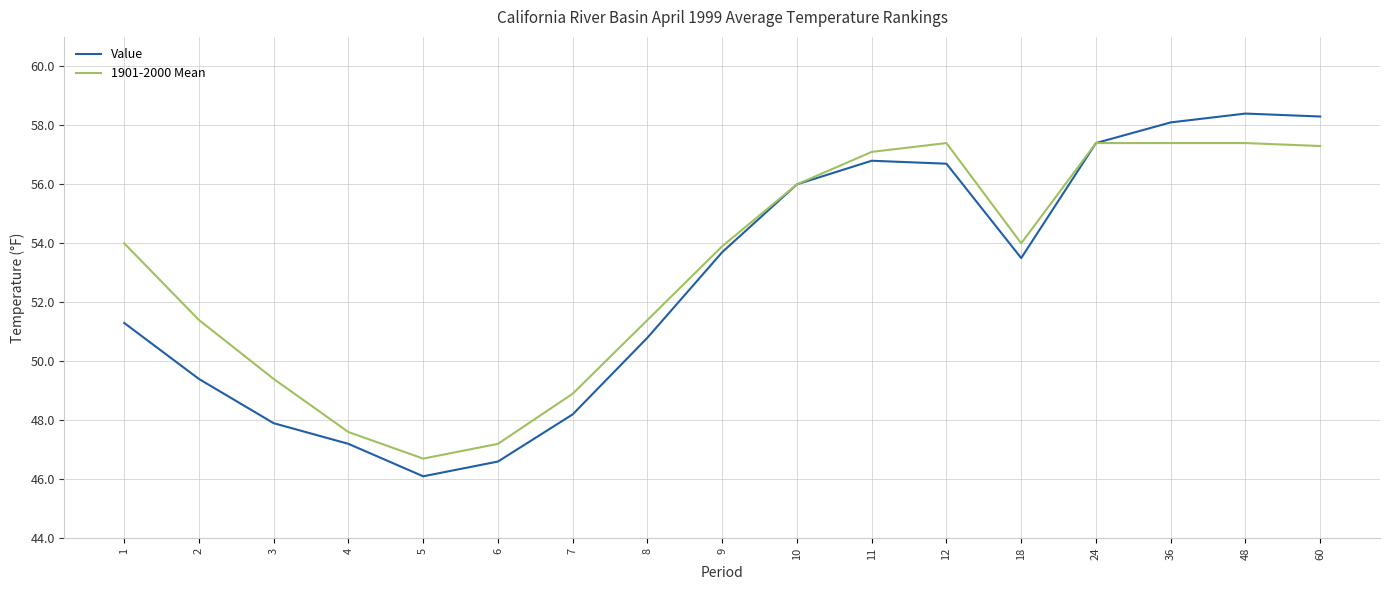

What is the sum of all Value values?

896.4